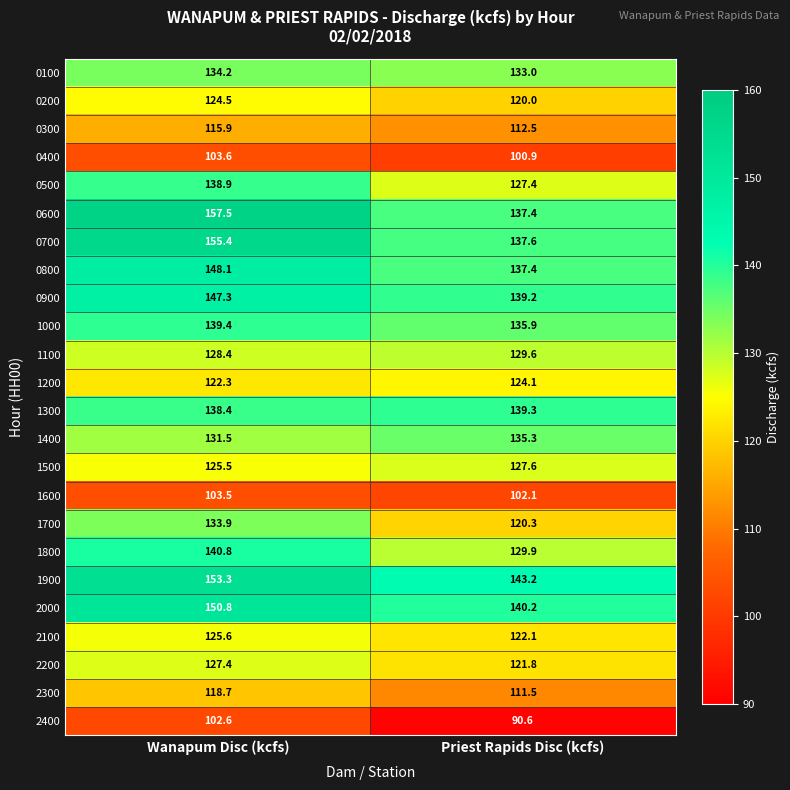

Rank the series by their maximum value, from lowest to highest.

2400, 1600, 0400, 0300, 2300, 1200, 0200, 2100, 2200, 1500, 1100, 1700, 0100, 1400, 0500, 1300, 1000, 1800, 0900, 0800, 2000, 1900, 0700, 0600